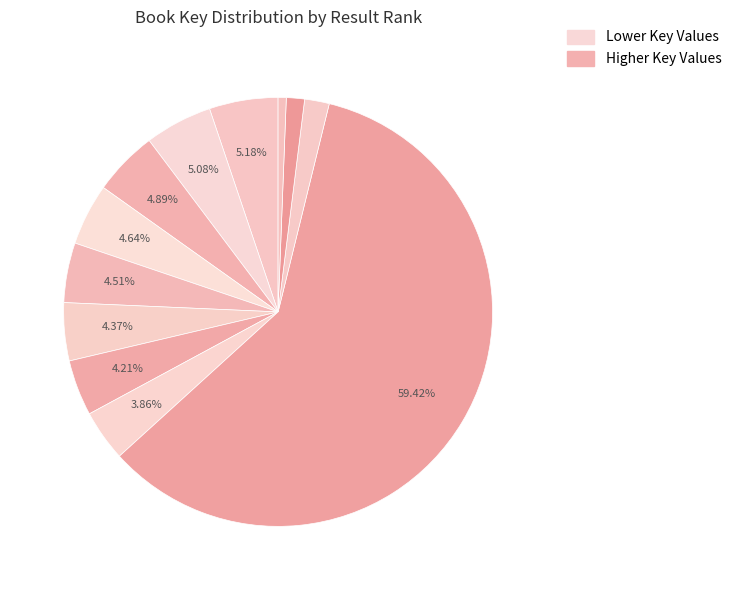

How many slices are in this pie chart?

12